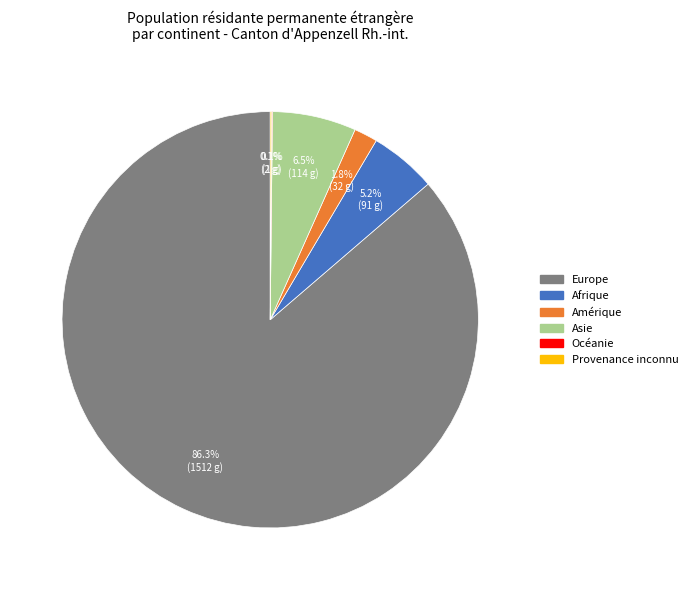

Between Afrique and Asie, which is larger?

Asie